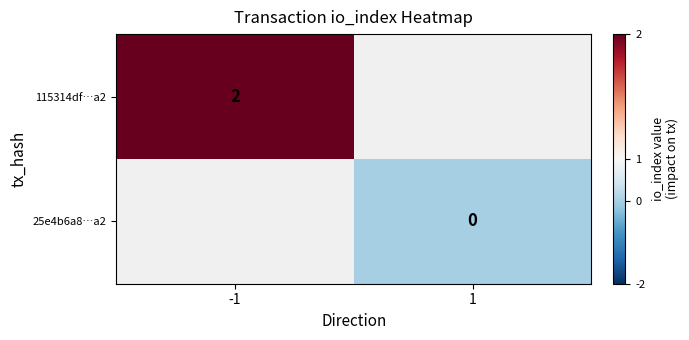

Is it true that 115314df…a2 equals 2 at -1?

True